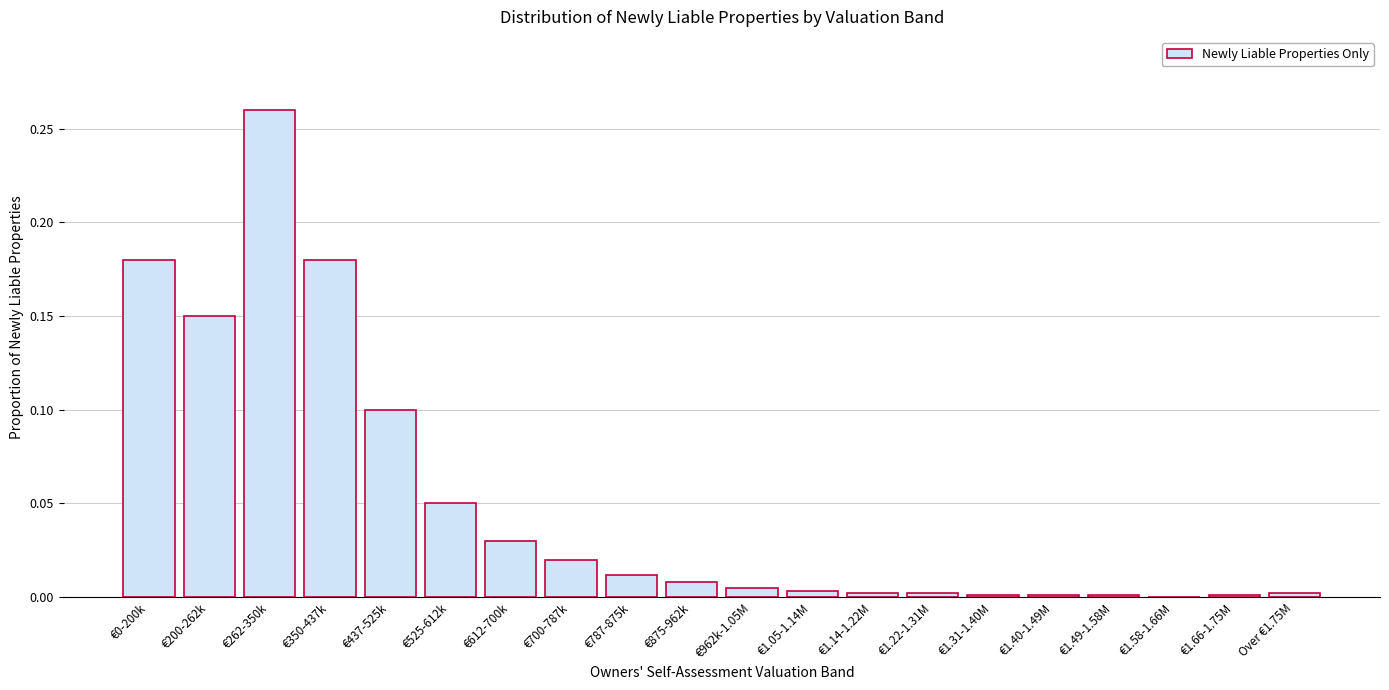

At which category does the chart reach its peak across all series?

€262-350k